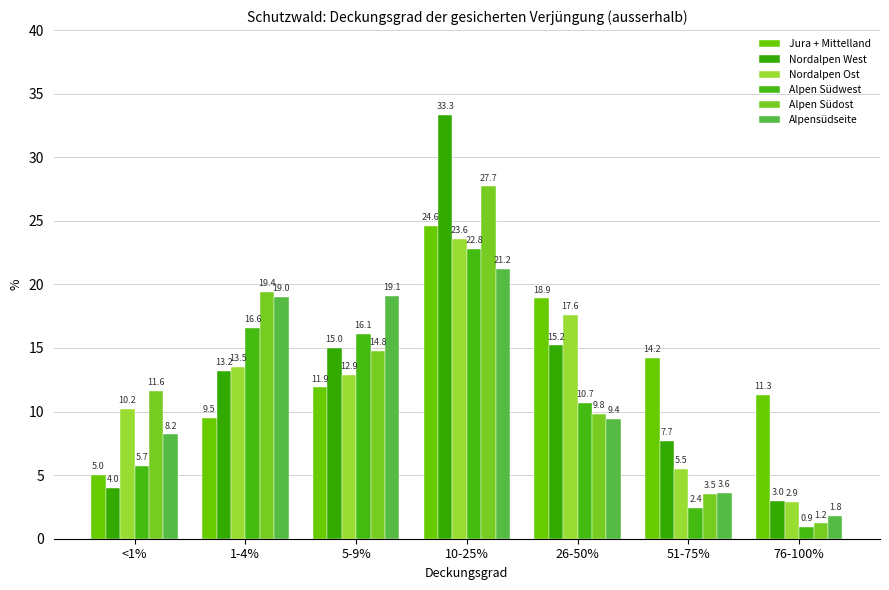

How many values in the Jura + Mittelland series exceed 11?

5